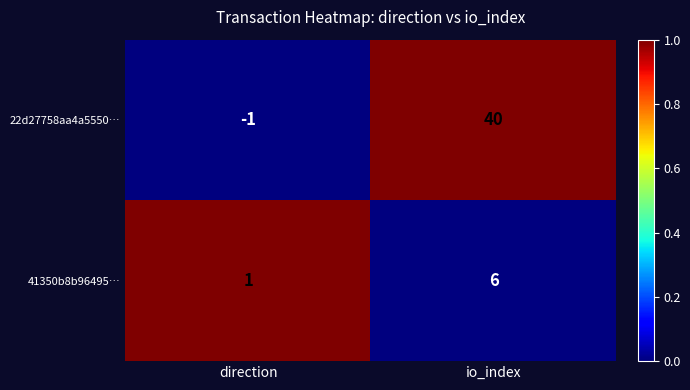

Rank the series at direction from lowest to highest value.

22d27758aa4a5550…, 41350b8b96495…